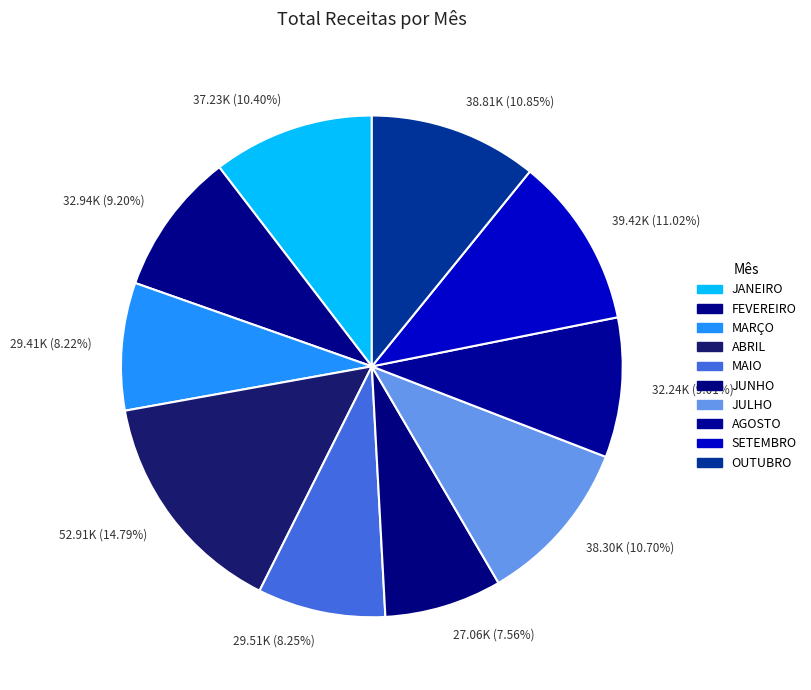

To the nearest percent, what is the average slice percentage?

10%